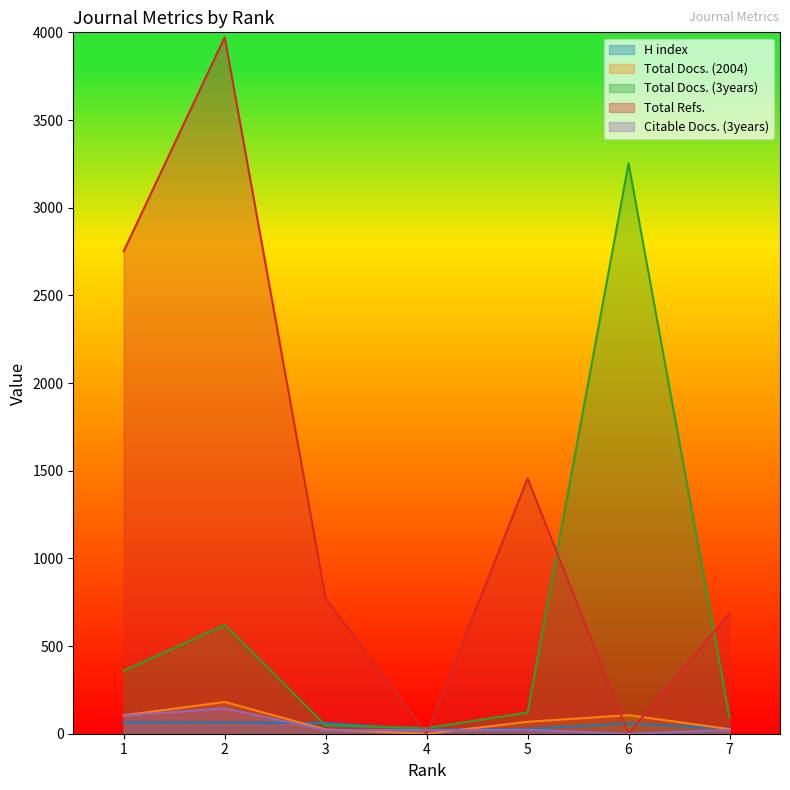

Is the value of Total Docs. (3years) at 3 greater than the value of Total Refs. at 2?

No